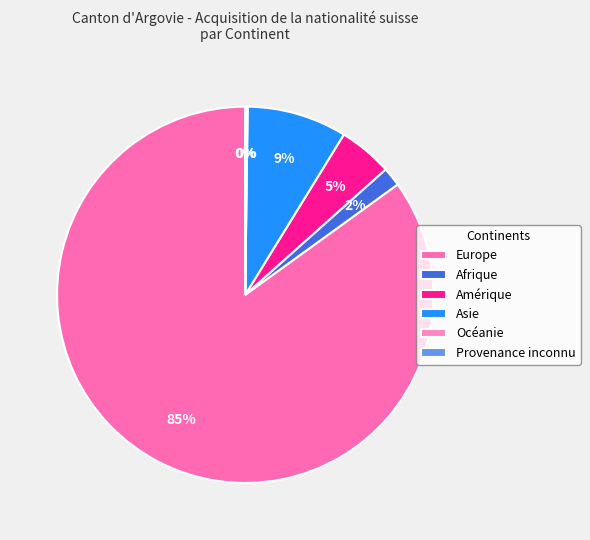

Combined, do Asie and Europe account for over 50%?

Yes